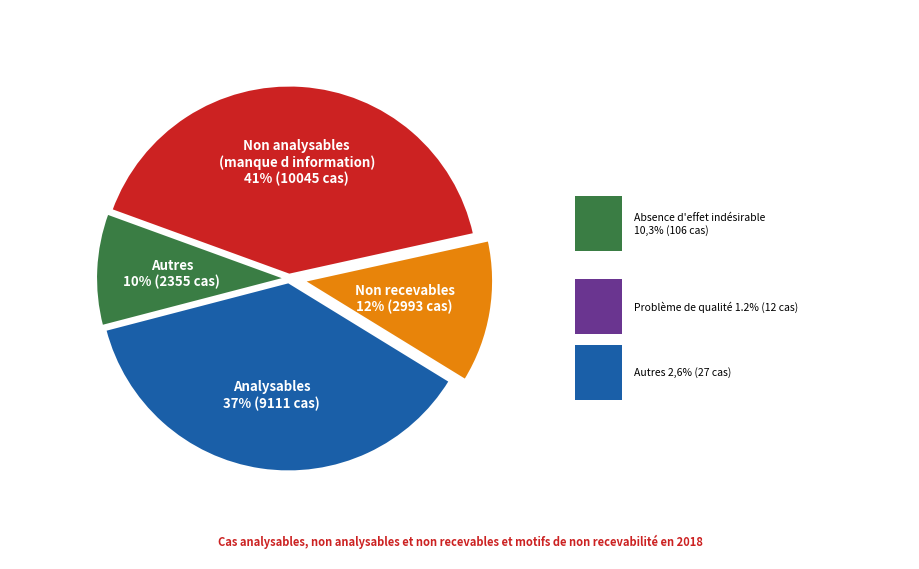

To the nearest percent, what is the difference between the largest and smallest slice percentages?

31%